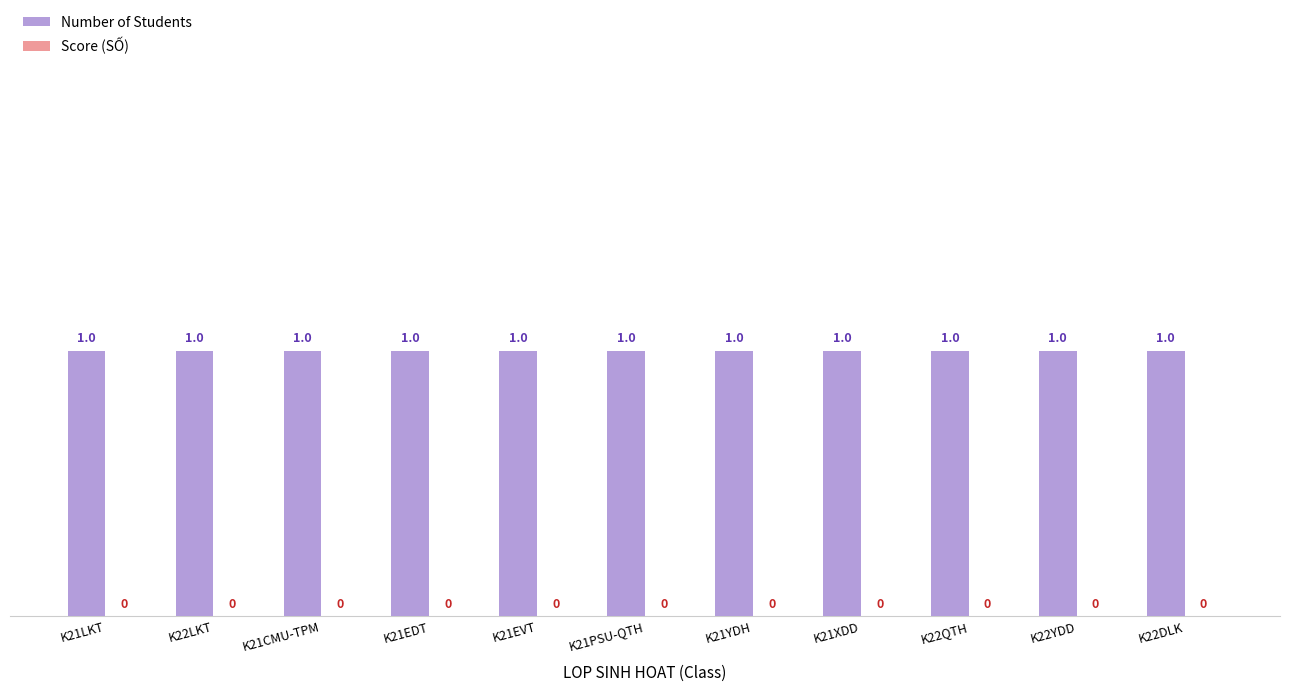

What is the sum of all Number of Students values?

11